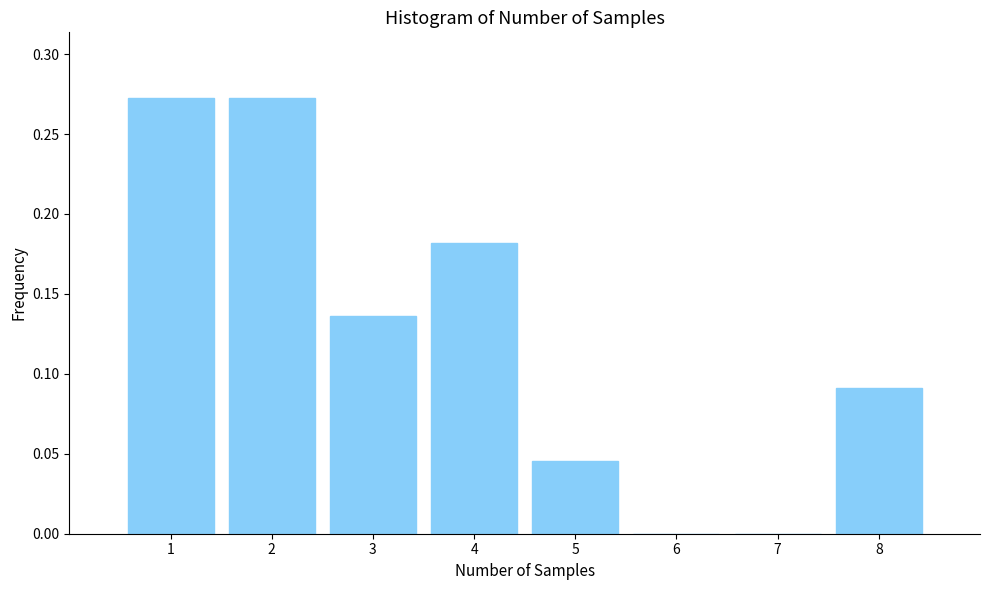

True or false: the data shows 0.0 at 5.

True